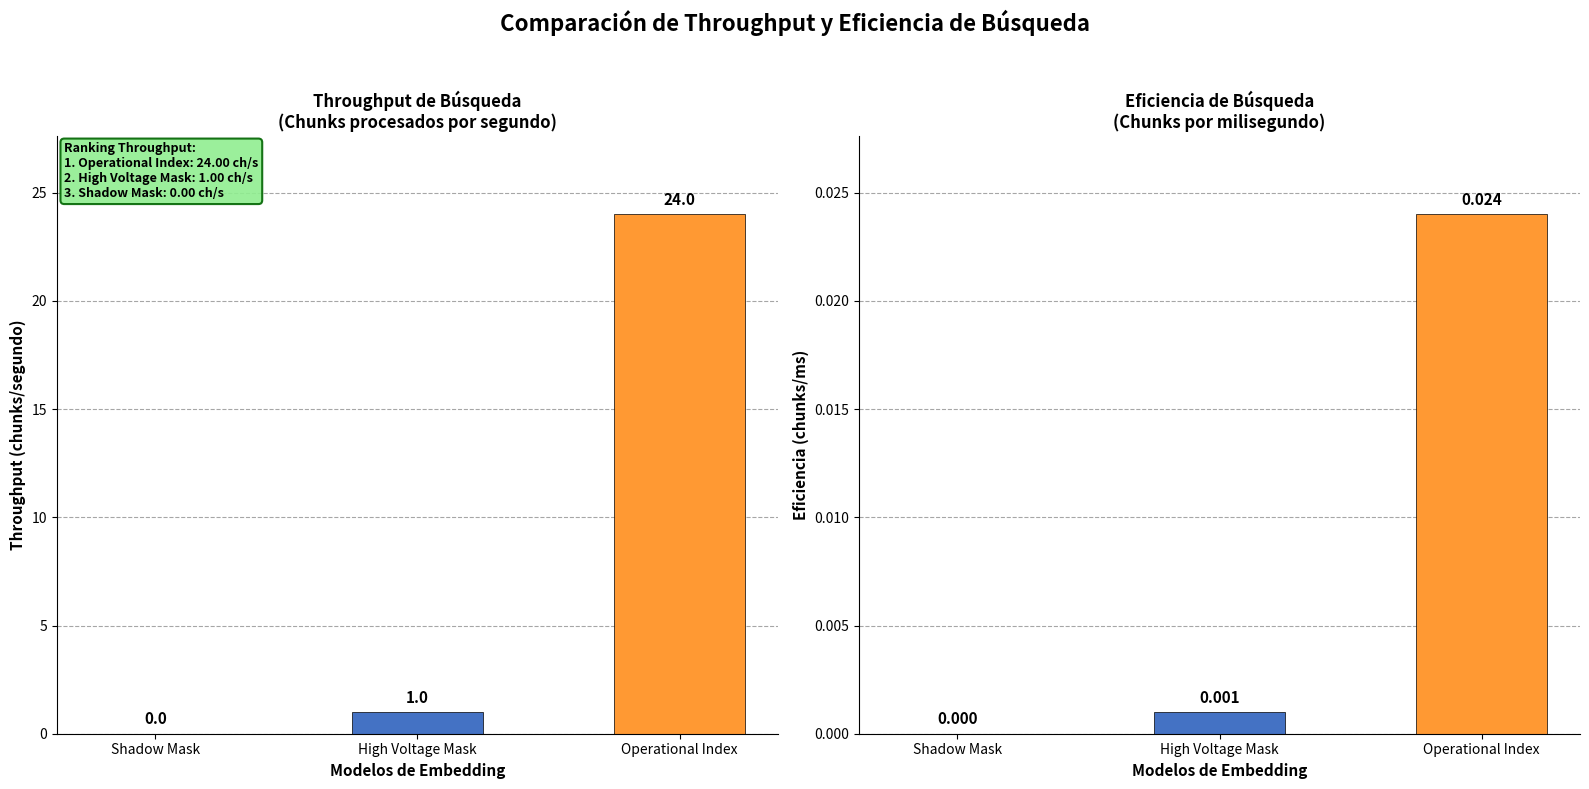

What is the label of the 1st bar from the left?

Shadow Mask